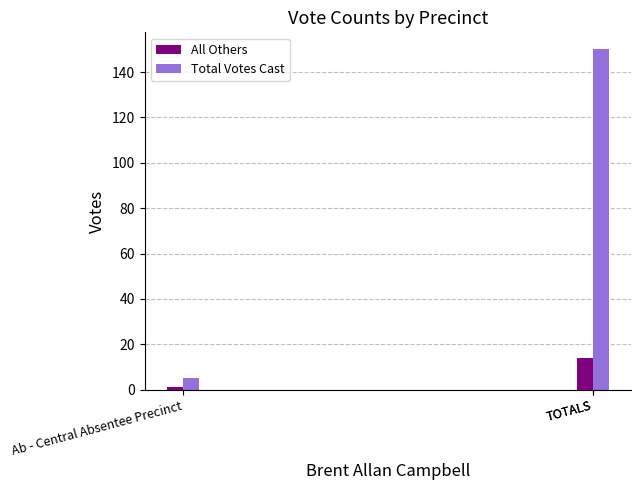

What is the spread (max minus min) of values at TOTALS?

132